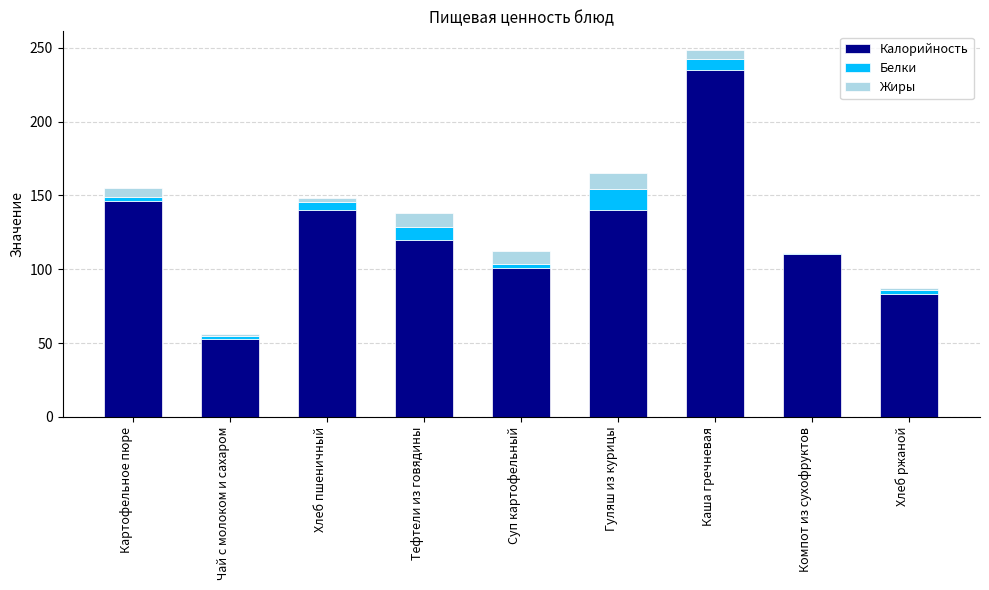

Is it true that Калорийность equals 53.0 at Чай с молоком и сахаром?

True